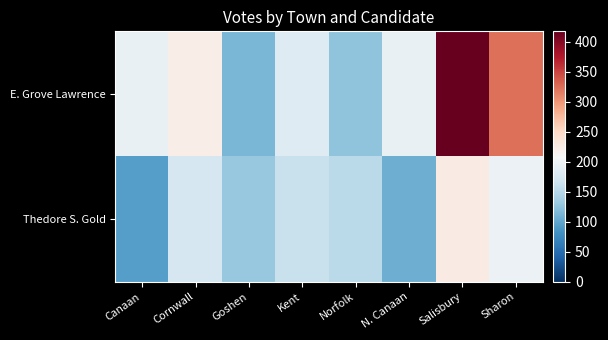

At how many categories does at least one series exceed 336?

1